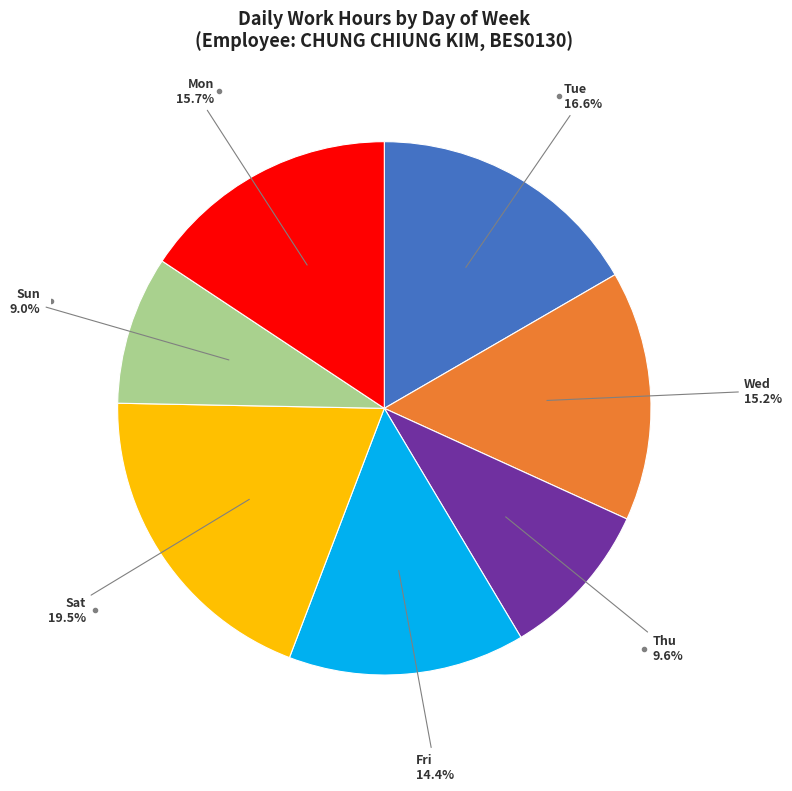

Does any single category account for the majority?

No